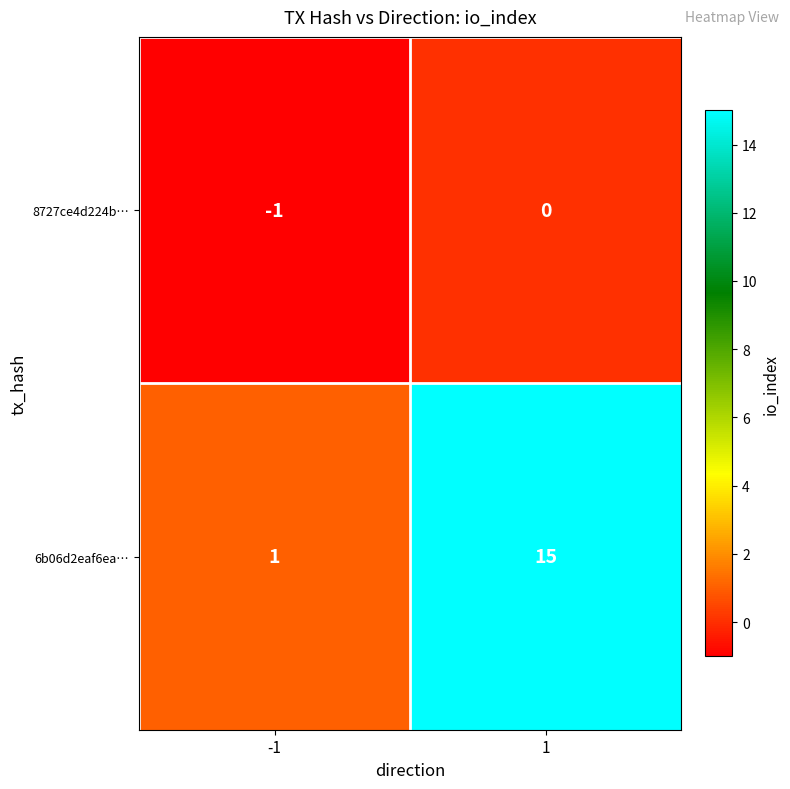

Read the 6b06d2eaf6ea… value at 1, to the nearest 5.

15